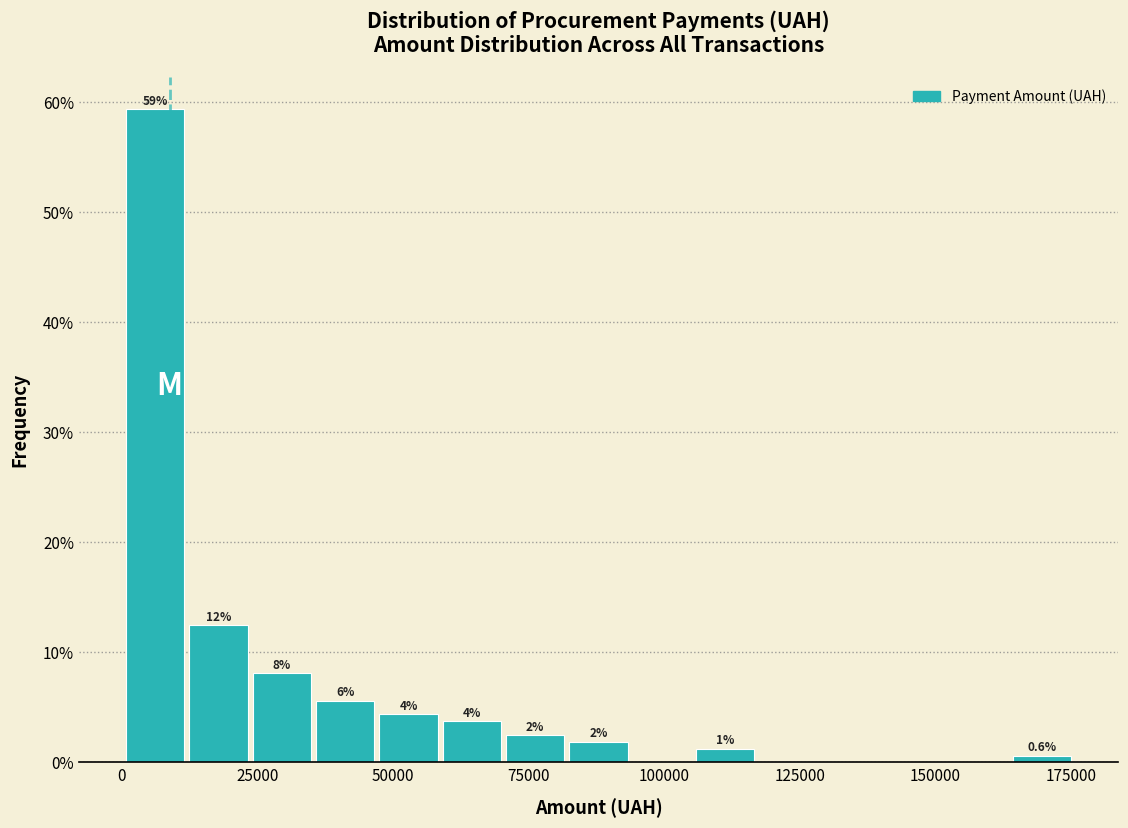

Read against the x-axis, roughly where is the centre of the tallest bar?

5000